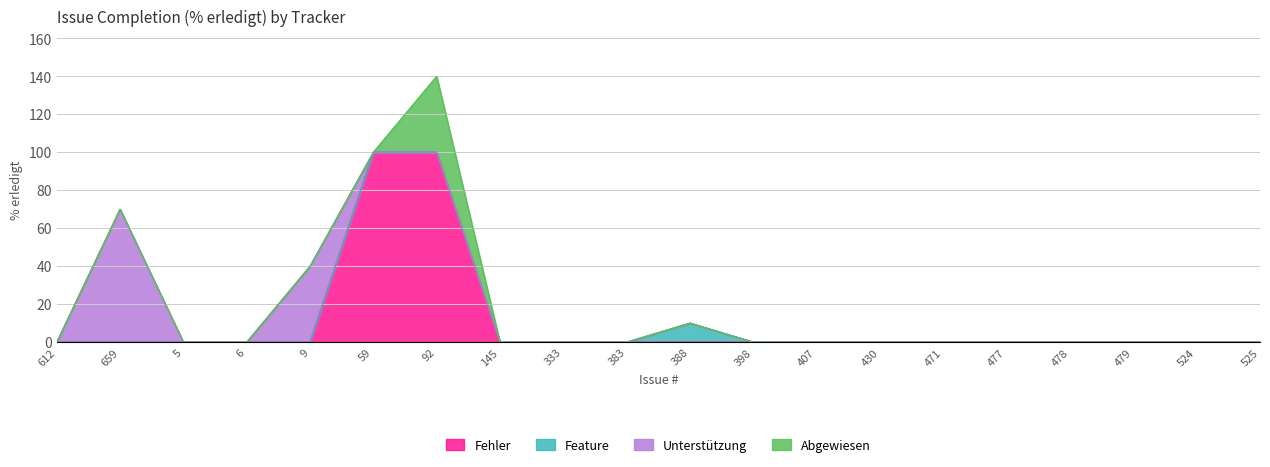

What is the highest value of the Fehler series?

100